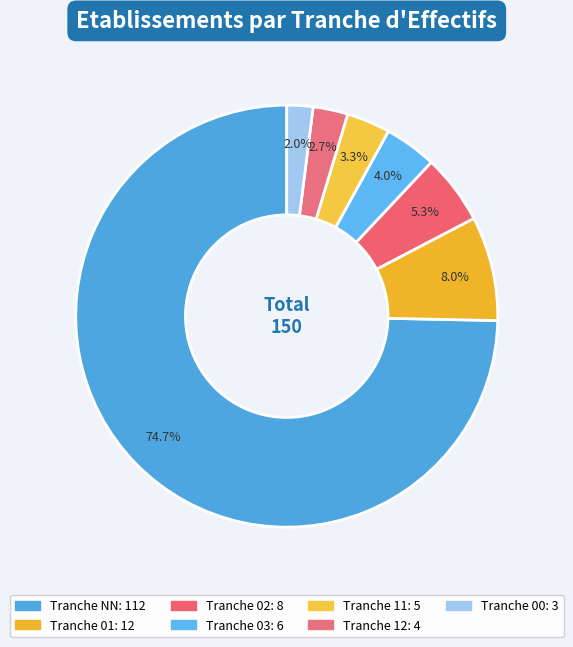

What is the smallest slice in the pie chart?

00